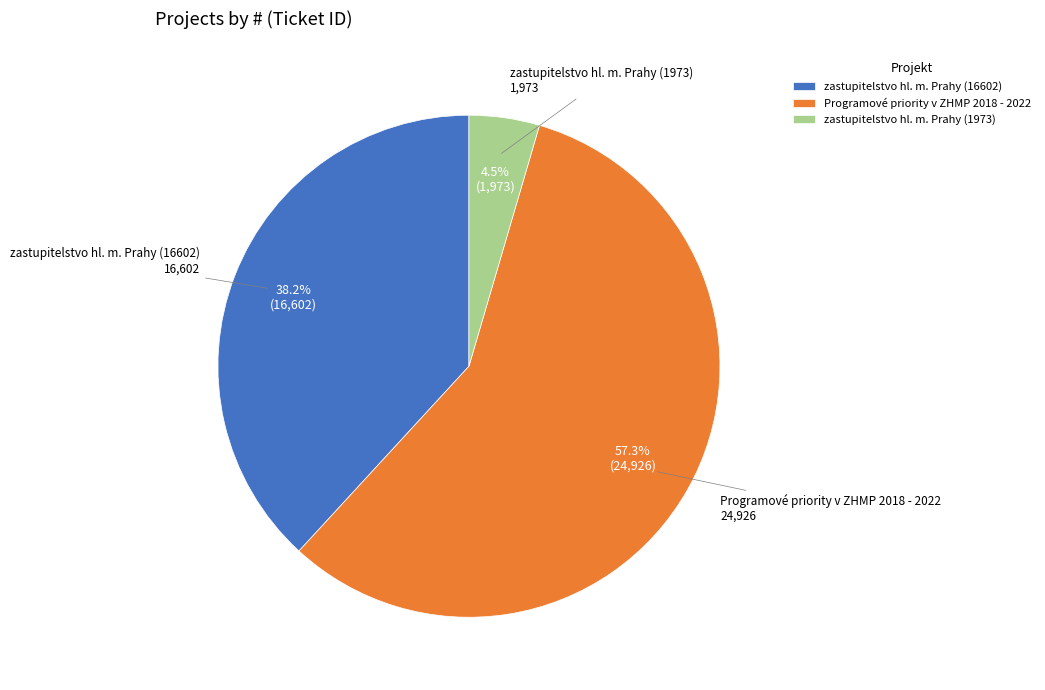

How much of the chart is everything except zastupitelstvo hl. m. Prahy (16602)?

61.8%